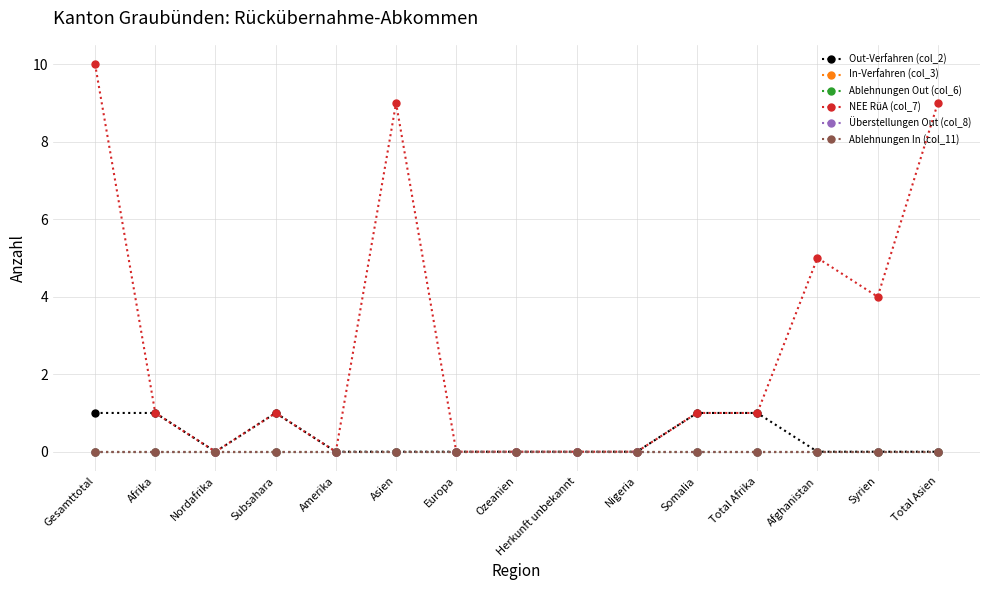

How many positive values does the Out-Verfahren (col_2) series have?

5